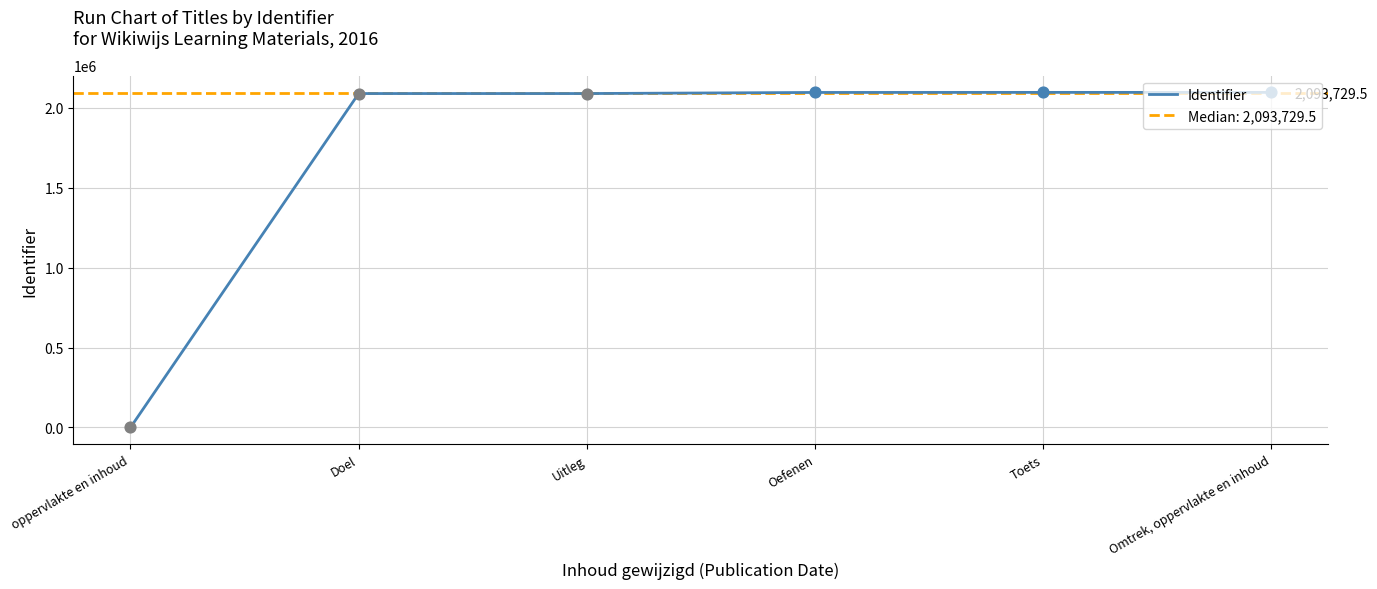

What is the change in value from oppervlakte en inhoud to Omtrek, oppervlakte en inhoud?

+2097540